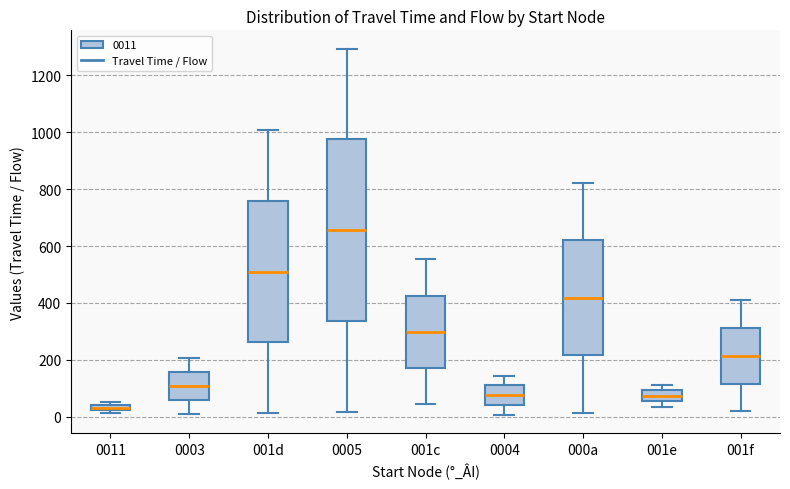

Comparing the boxes themselves (not the whiskers), which one is the tallest?

0005